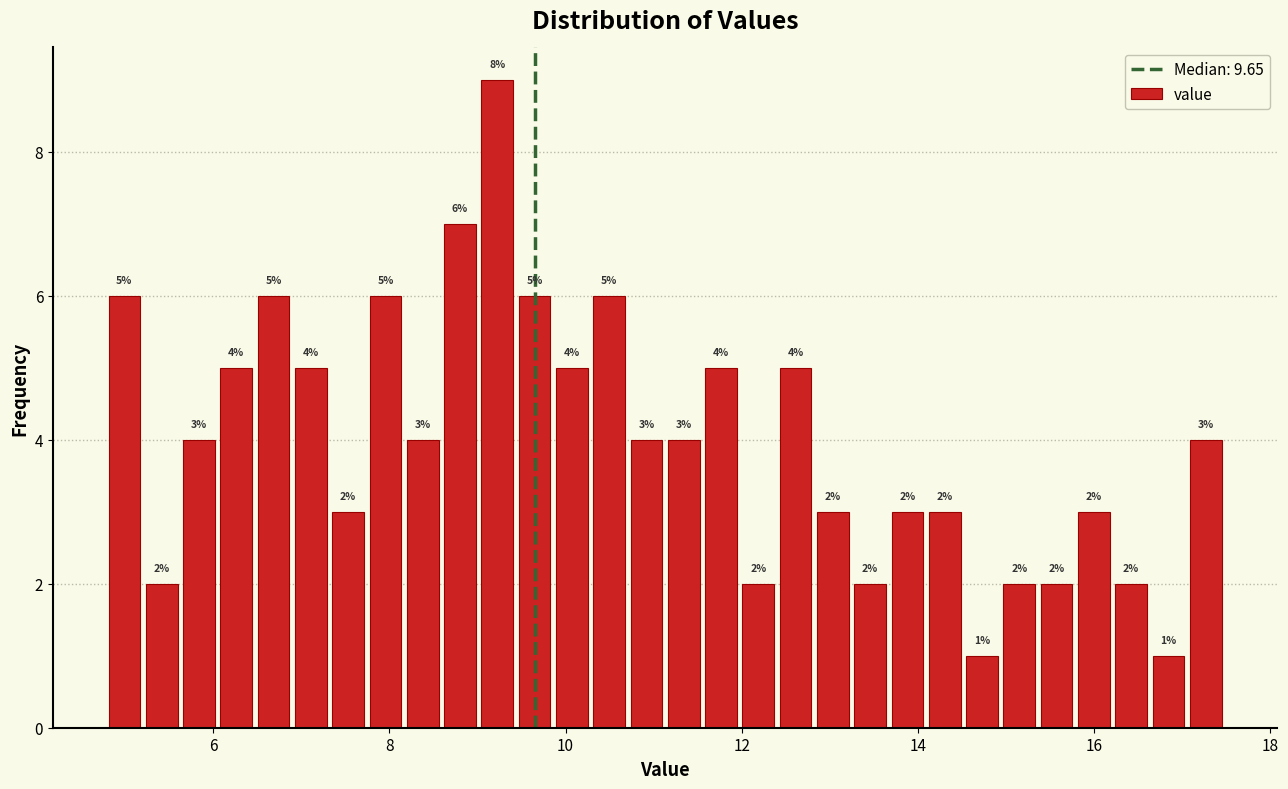

Around what value on the x-axis is the tallest bar? Give the approximate position of its centre, as read against the axis.

9.2